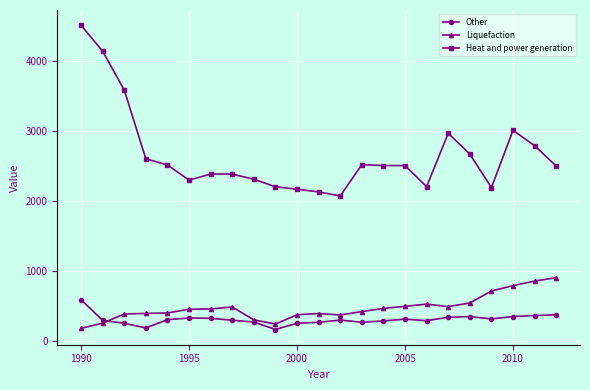

Rank the series by their maximum value, from highest to lowest.

Heat and power generation, Liquefaction, Other